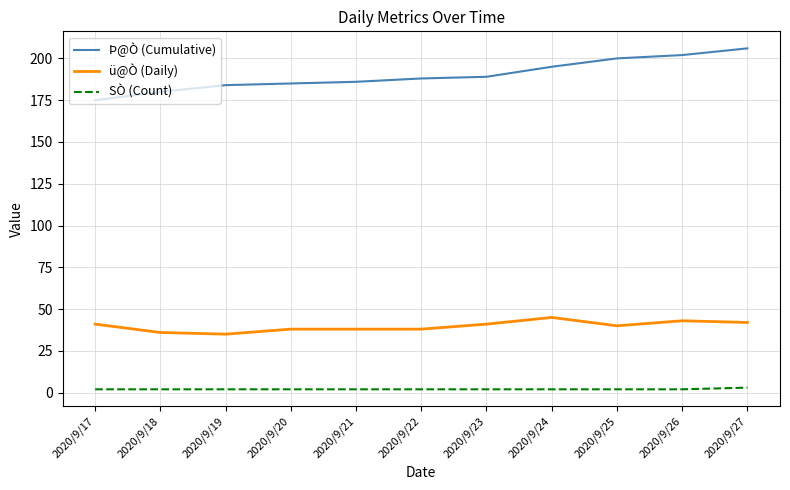

What is the minimum value shown in the chart?

2